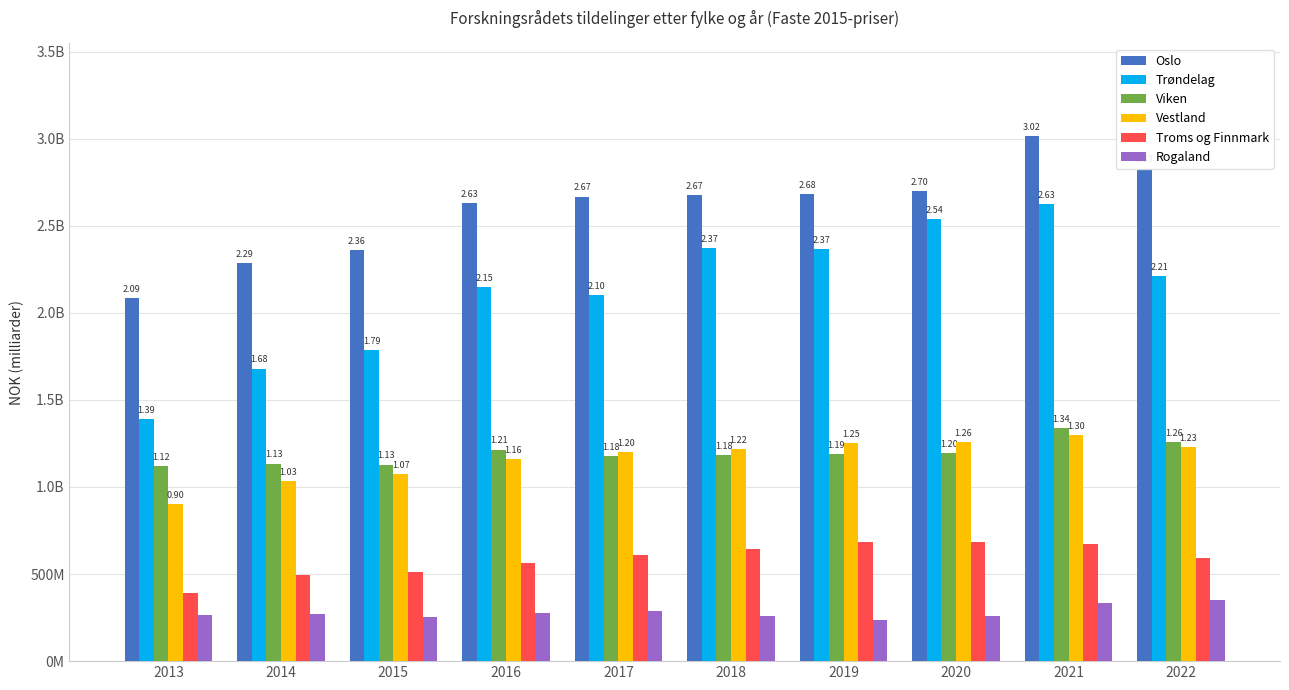

What are all the series names shown in the legend?

Oslo, Trøndelag, Viken, Vestland, Troms og Finnmark, Rogaland